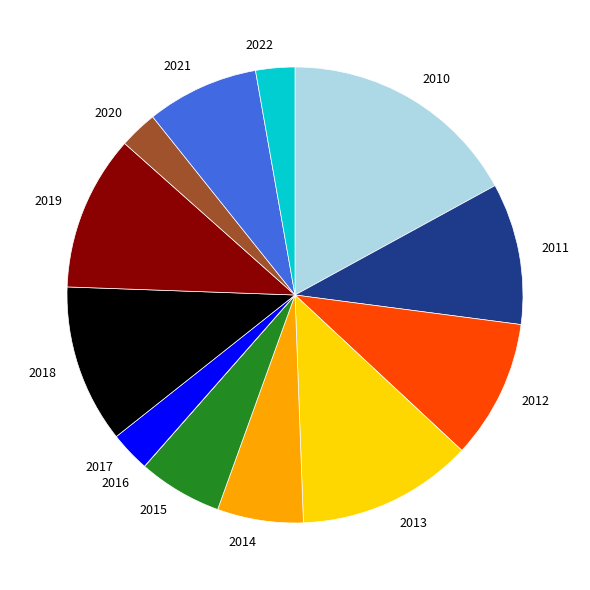

Do 2017 and 2015 together represent more than half of the pie?

No